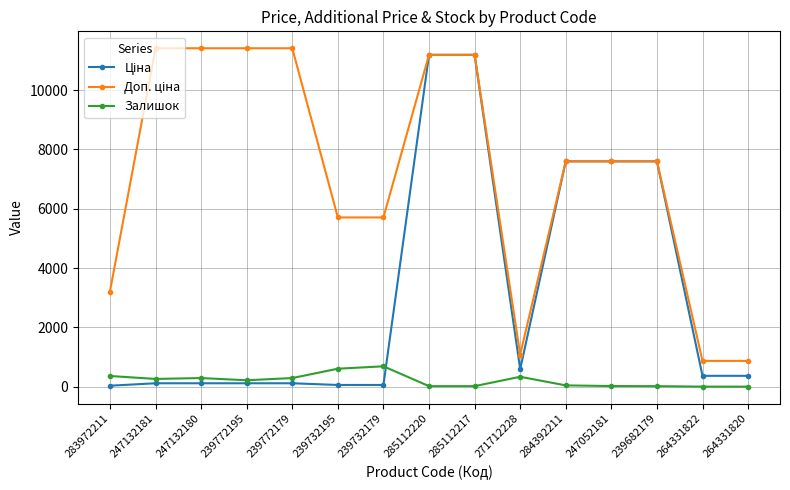

What is the maximum value shown in the chart?

11410.0